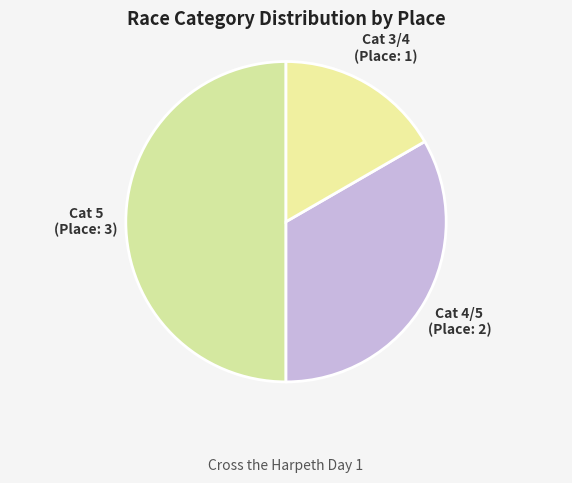

Rank the categories by value from lowest to highest.

Cat 3/4, Cat 4/5, Cat 5